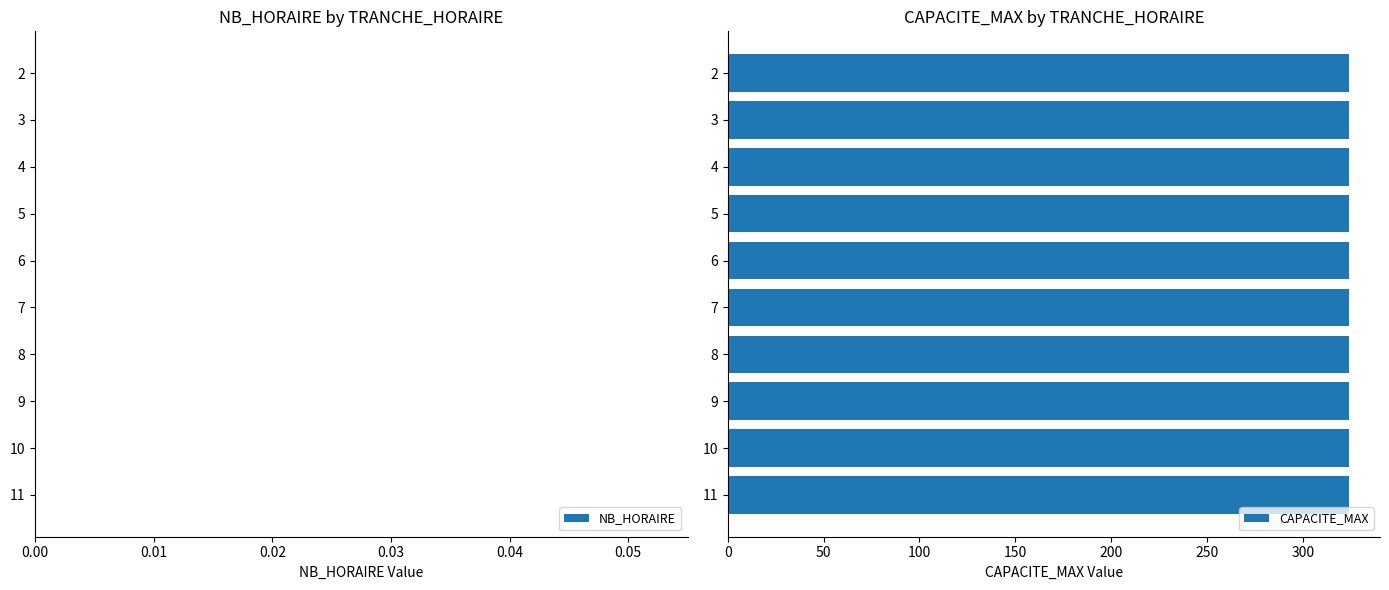

At which label is NB_HORAIRE closest to 0?

2